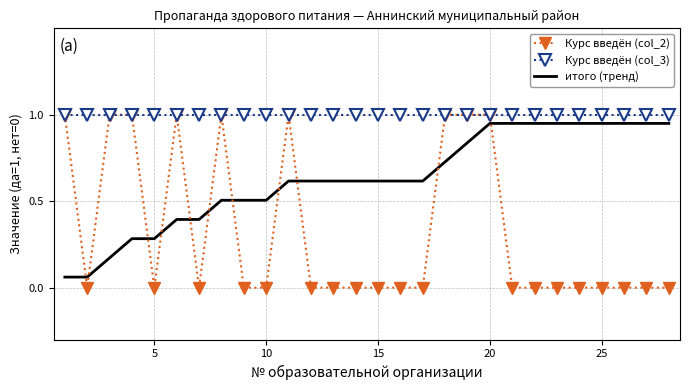

Which series has the largest total across all categories?

Курс введён (col_3)